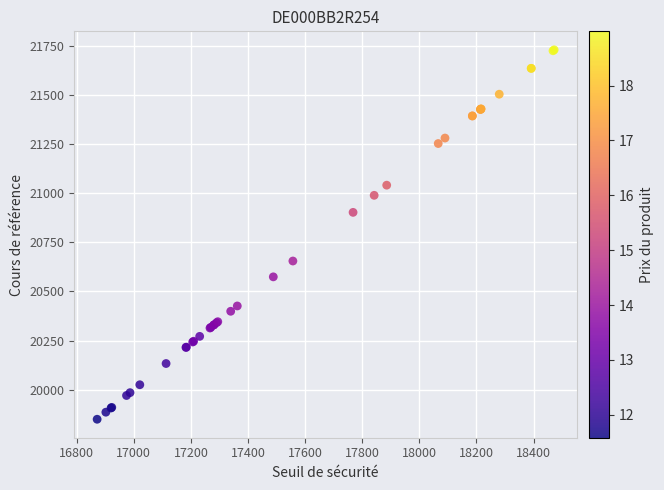

What Y value in the scatter plot is closest to 20790?

20903.4